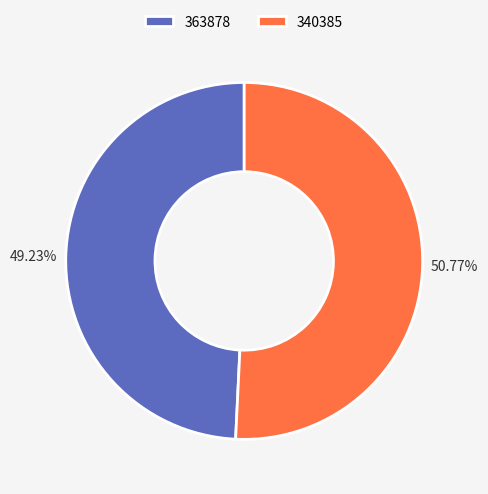

Which slice is the largest?

340385